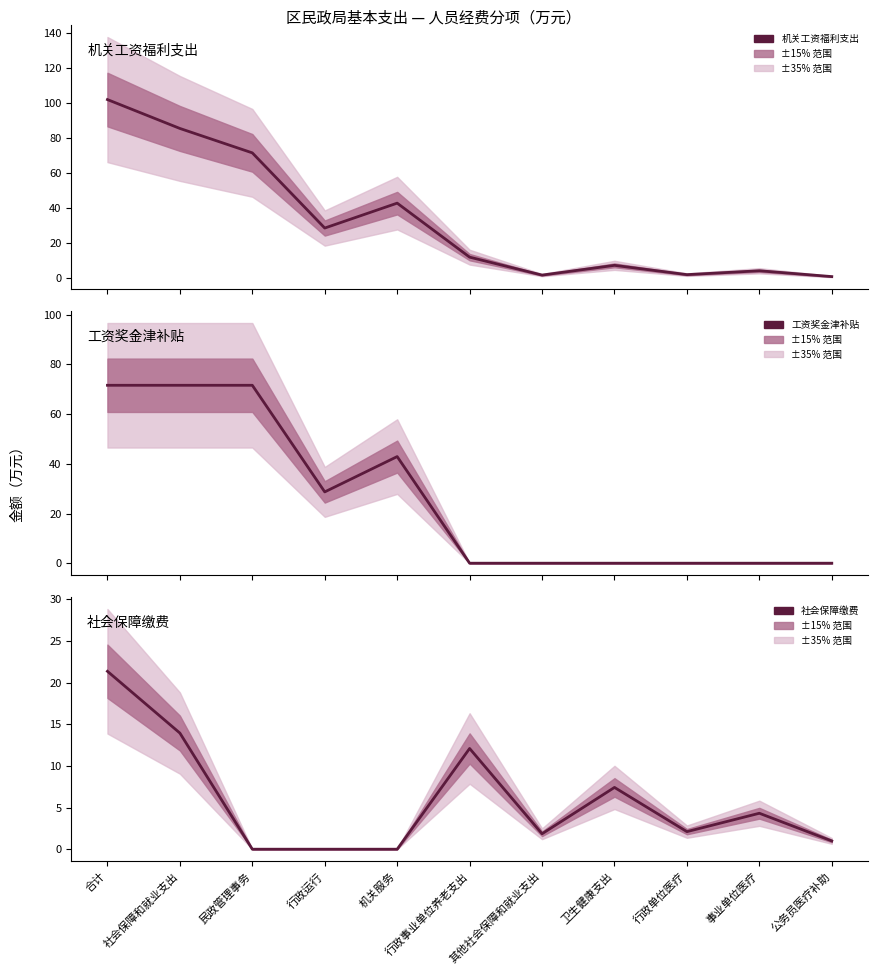

Where is 工资奖金津补贴 nearest to the value 35?

行政运行